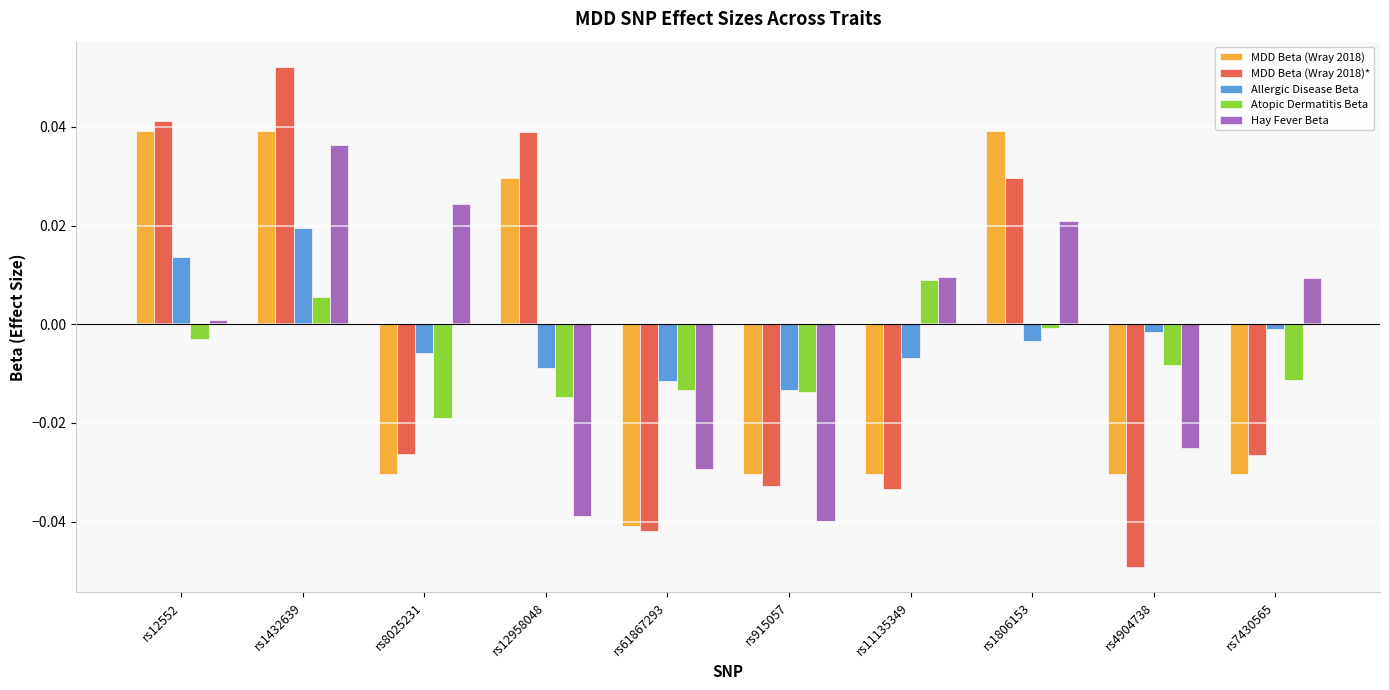

What position from the right is rs12552?

10